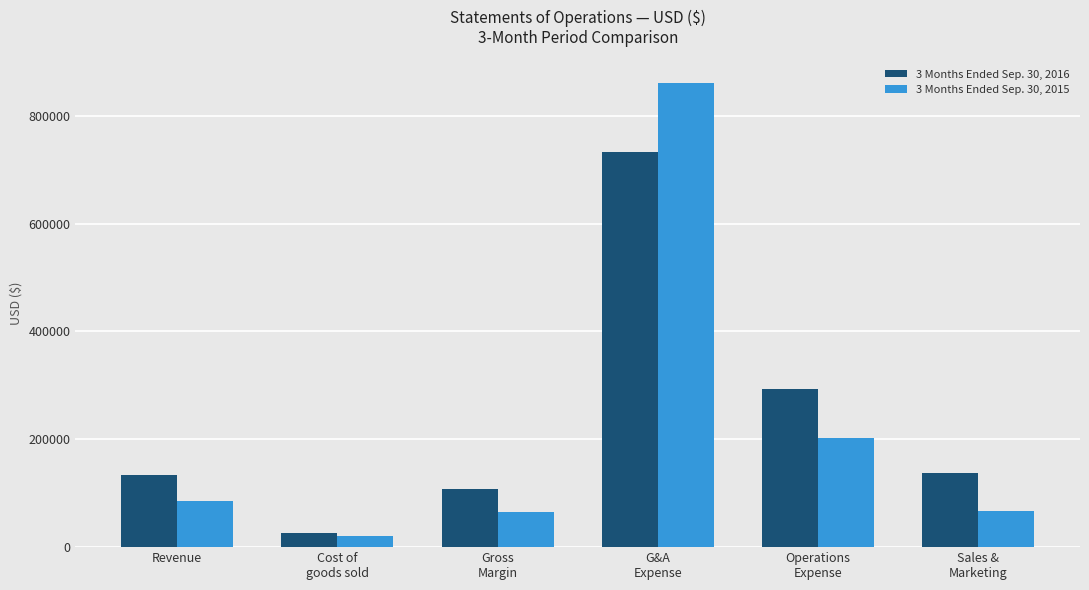

The value of 3 Months Ended Sep. 30, 2016 at Cost of
goods sold is 26481. True or false?

True